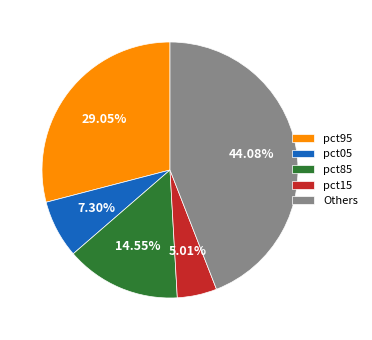

What percentage is the pct85 slice, to the nearest percent?

15%